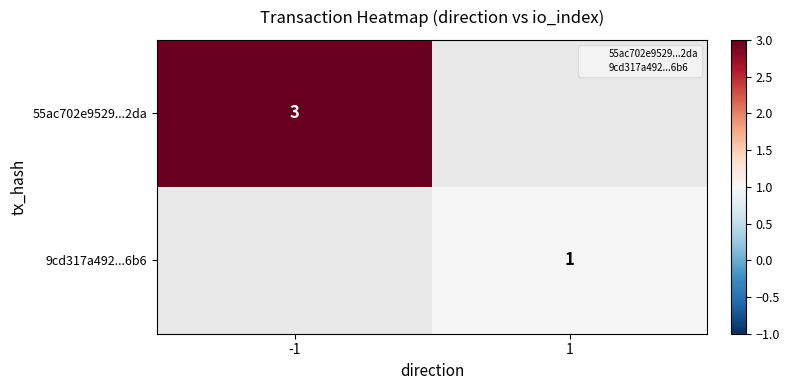

Which has a higher value, 1 or -1?

-1